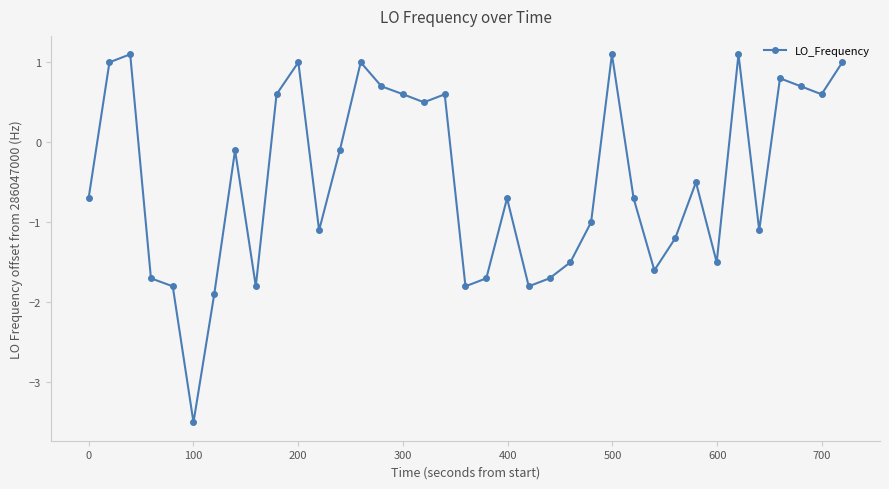

What is the maximum value shown in the chart?

1.1